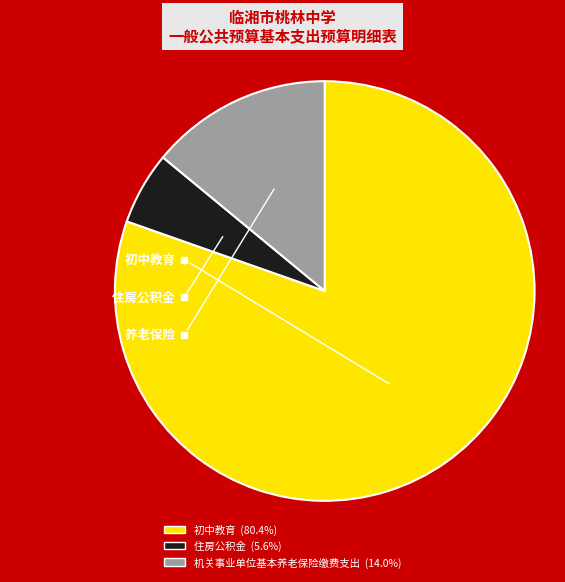

Rank the categories by value from lowest to highest.

住房公积金, 机关事业单位基本养老保险缴费支出, 初中教育